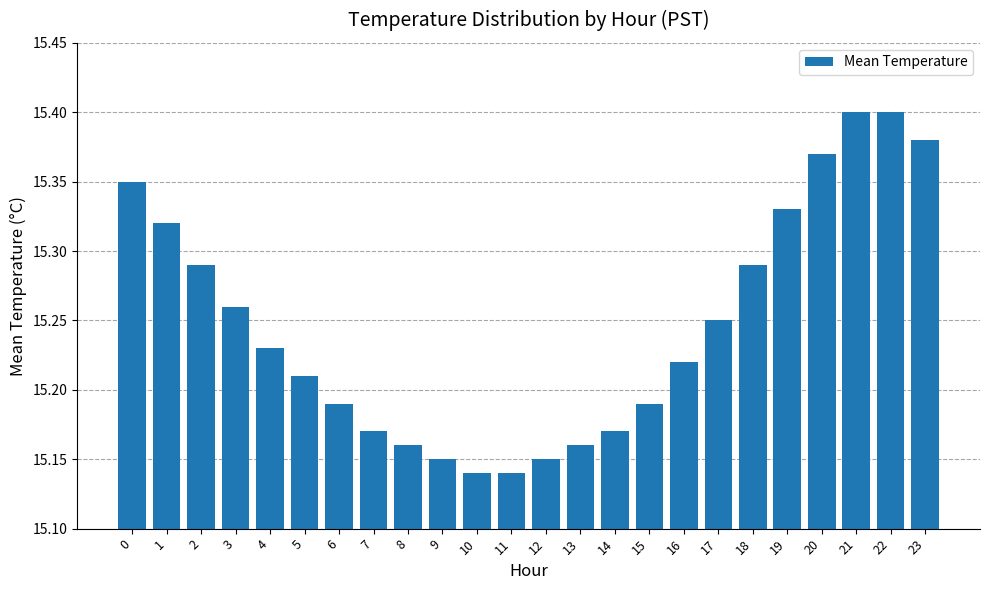

What is the ratio of the value at 14 to the value at 9?

1.0